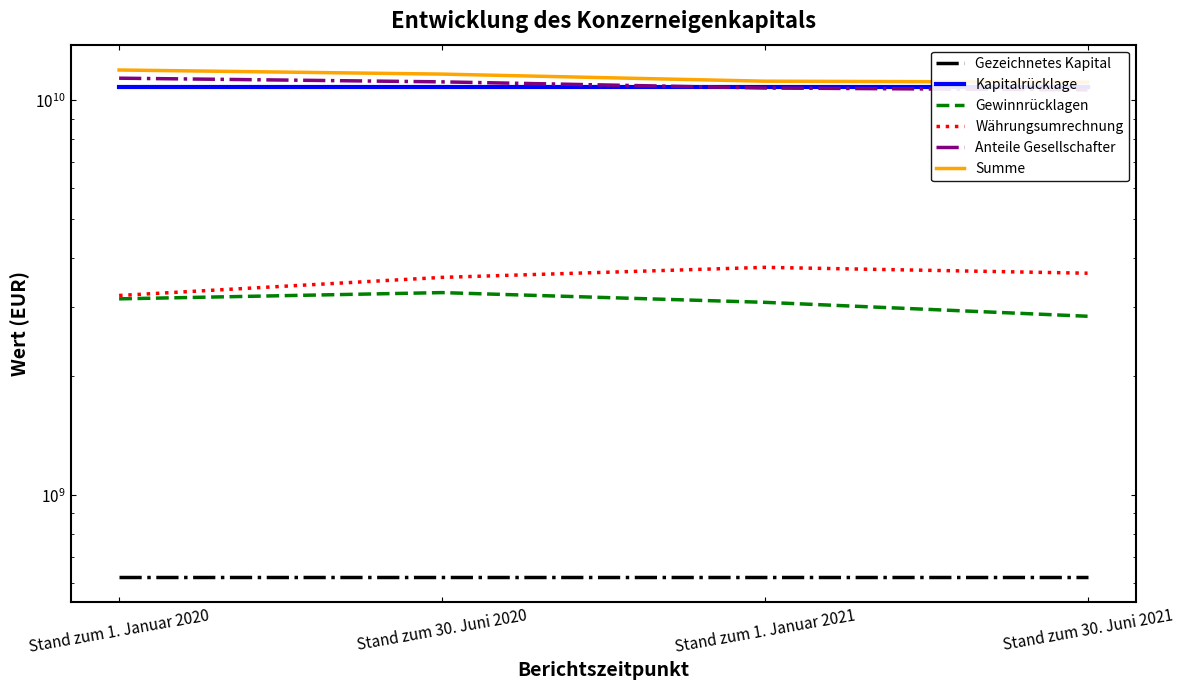

Reading right to left, what are all the values shown in this chart?

Gezeichnetes Kapital: 622132000.0	622132000.0	622132000.0	622132000.0
Kapitalrücklage: 10824948324.1	10824948324.1	10824948324.1	10824948324.1
Gewinnrücklagen: 2841565426.1	3081999119.1	3261714758.8	3145241372.5
Währungsumrechnung: 3652251547.8	3779255836.3	3564317457.3	3207289382.2
Anteile Gesellschafter: 10636420902.0	10750831314.9	11144628613.6	11385769027.1
Summe: 11123681501.4	11187682175.7	11660369852.6	11941967097.9